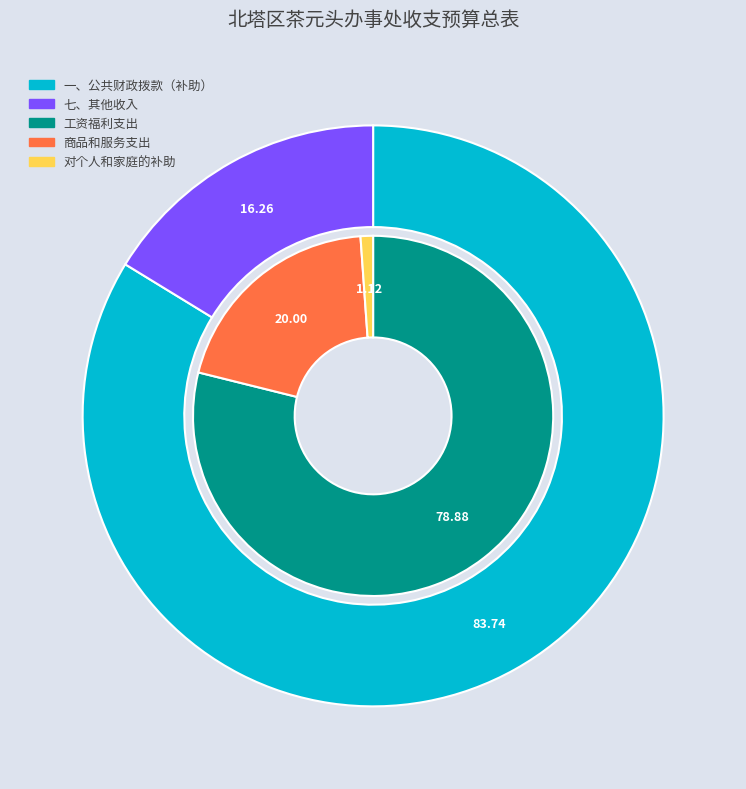

How much of the chart is everything except 七、其他收入?

91.9%